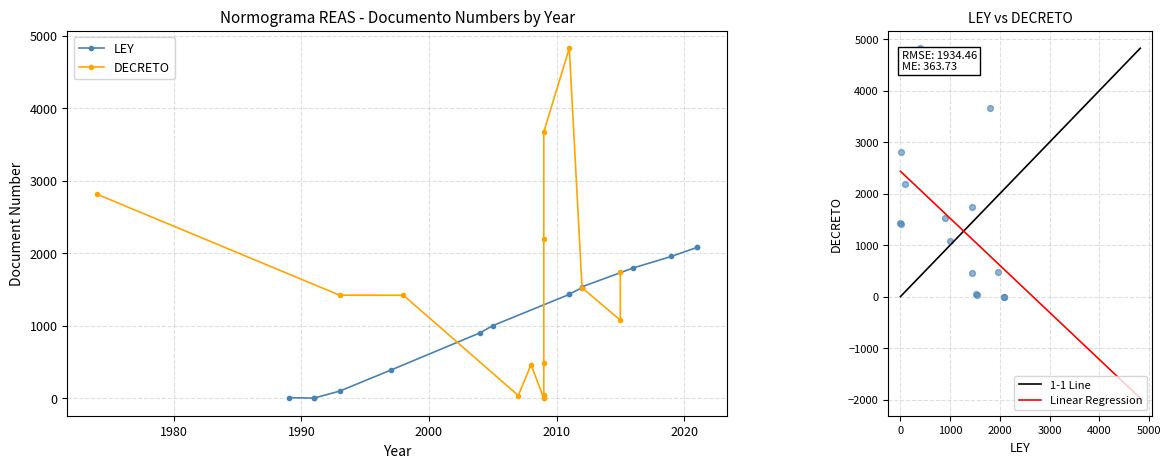

What are all the series names shown in the legend?

LEY, DECRETO